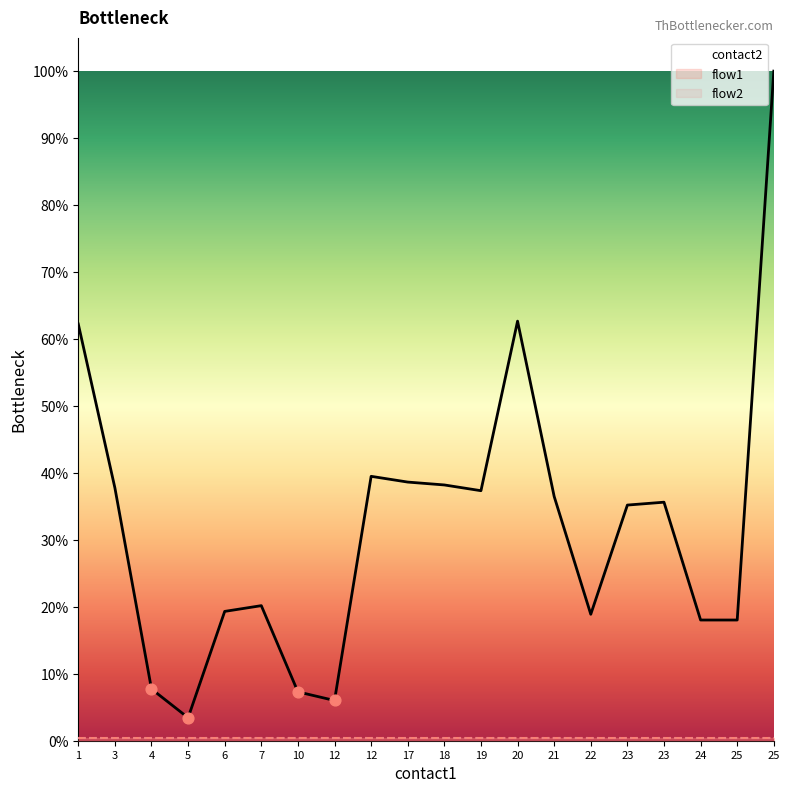

Which series reaches the maximum Y coordinate?

contact2